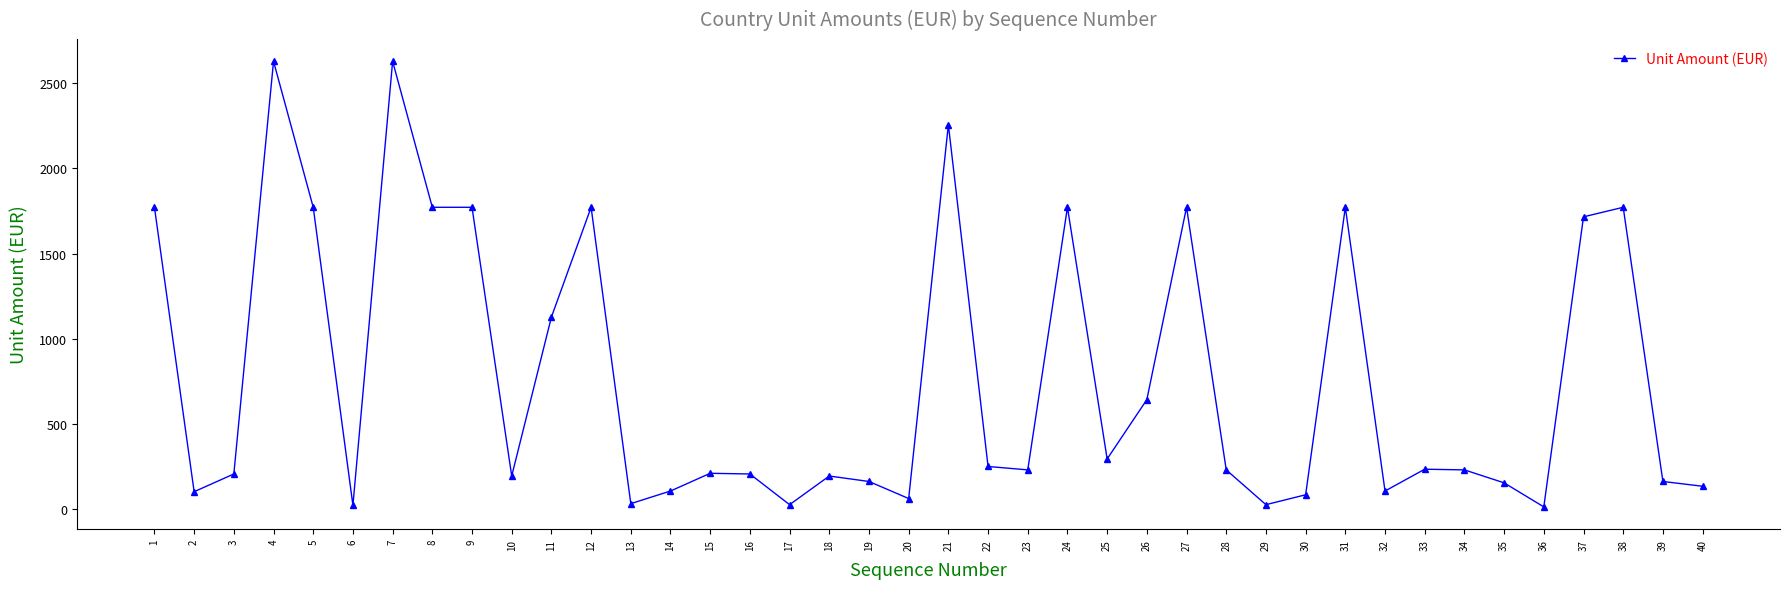

How many data points does each series have?

40